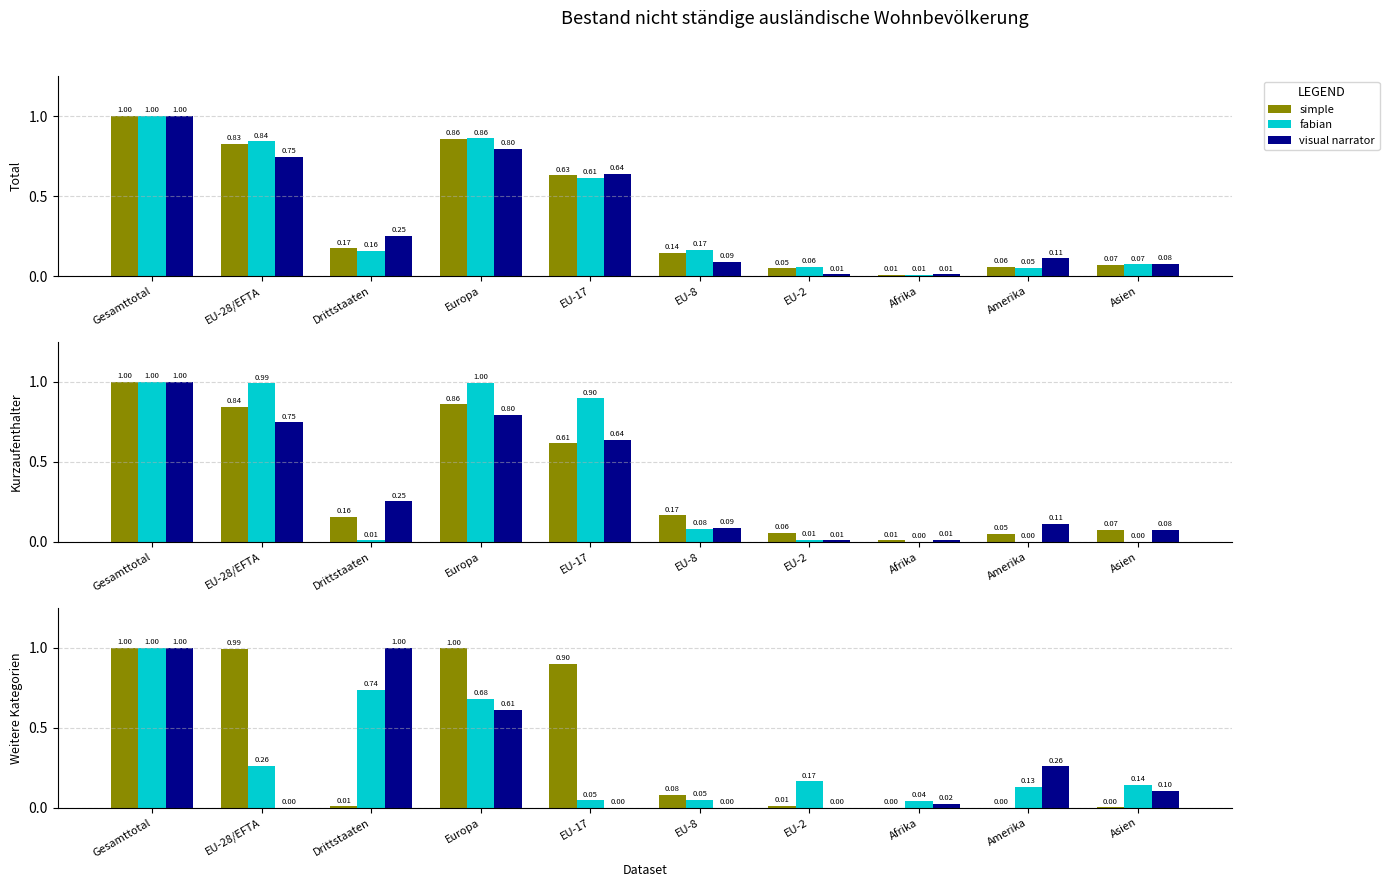

Reading left to right, extract all data points from this chart.

simple: Gesamttotal=1.0	EU-28/EFTA=1.0	Drittstaaten=0.0	Europa=1.0	EU-17=0.9	EU-8=0.1	EU-2=0.0	Afrika=0.0	Amerika=0.0	Asien=0.0
fabian: Gesamttotal=1.0	EU-28/EFTA=0.3	Drittstaaten=0.7	Europa=0.7	EU-17=0.0	EU-8=0.0	EU-2=0.2	Afrika=0.0	Amerika=0.1	Asien=0.1
visual narrator: Gesamttotal=1.0	EU-28/EFTA=0.0	Drittstaaten=1.0	Europa=0.6	EU-17=0.0	EU-8=0.0	EU-2=0.0	Afrika=0.0	Amerika=0.3	Asien=0.1